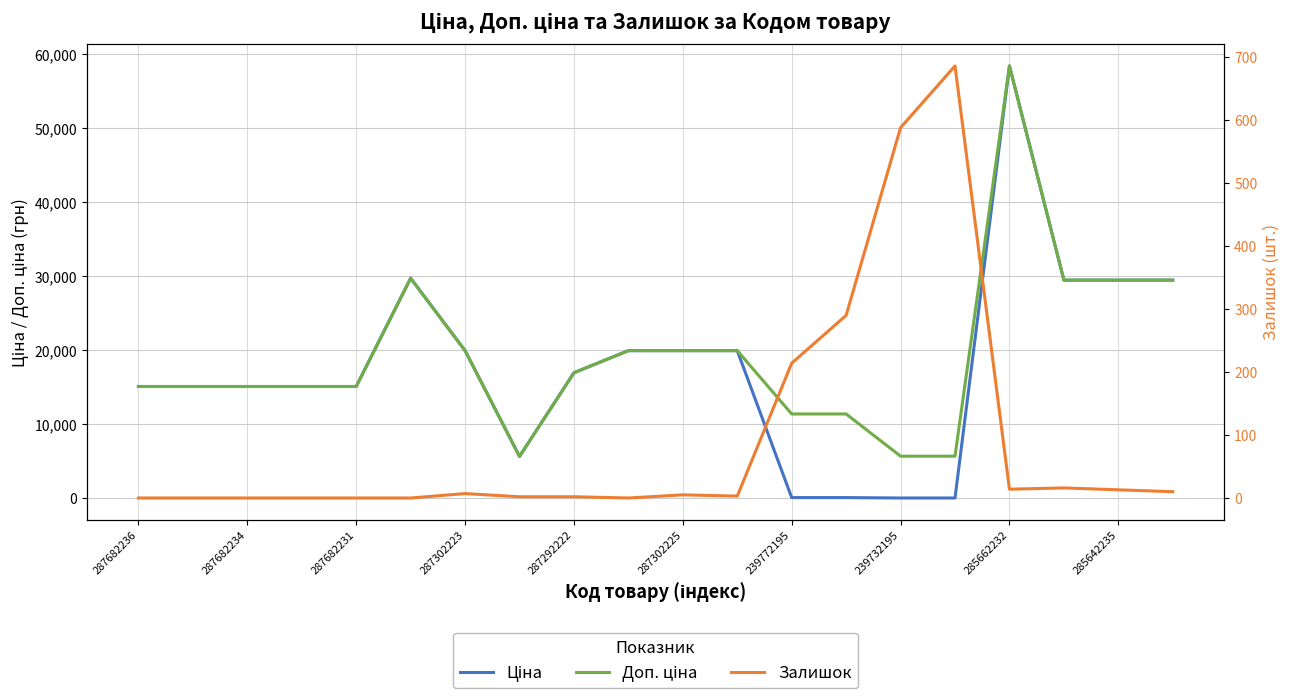

What is the average value of the Доп. ціна series?

19449.3